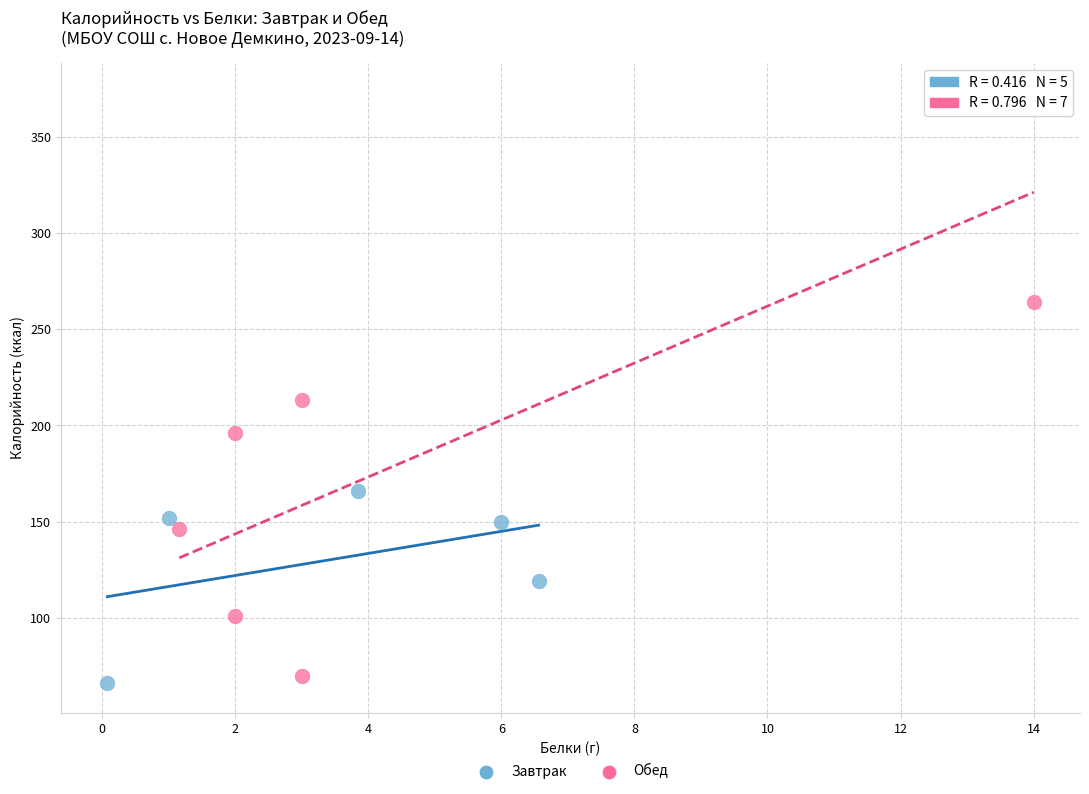

Which series reaches the maximum Y coordinate?

Обед